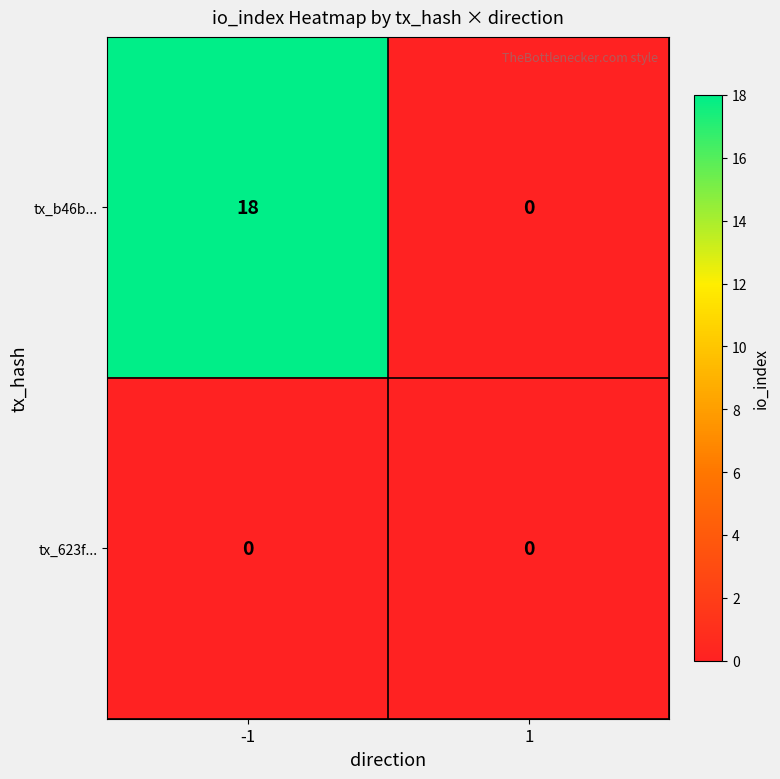

True or false: tx_b46b... has a value of -8 at 1.

False